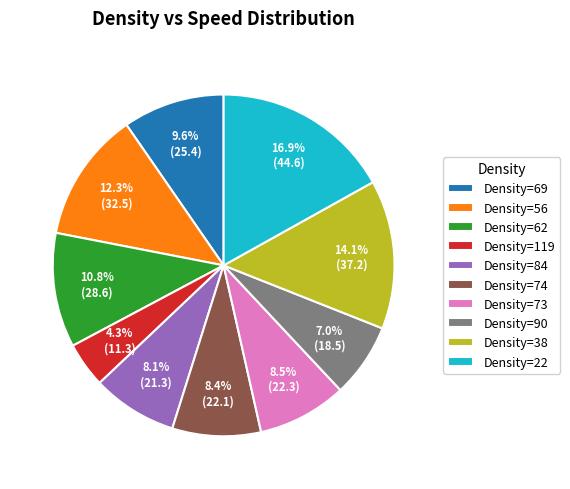

What is the smallest slice in the pie chart?

Density=119